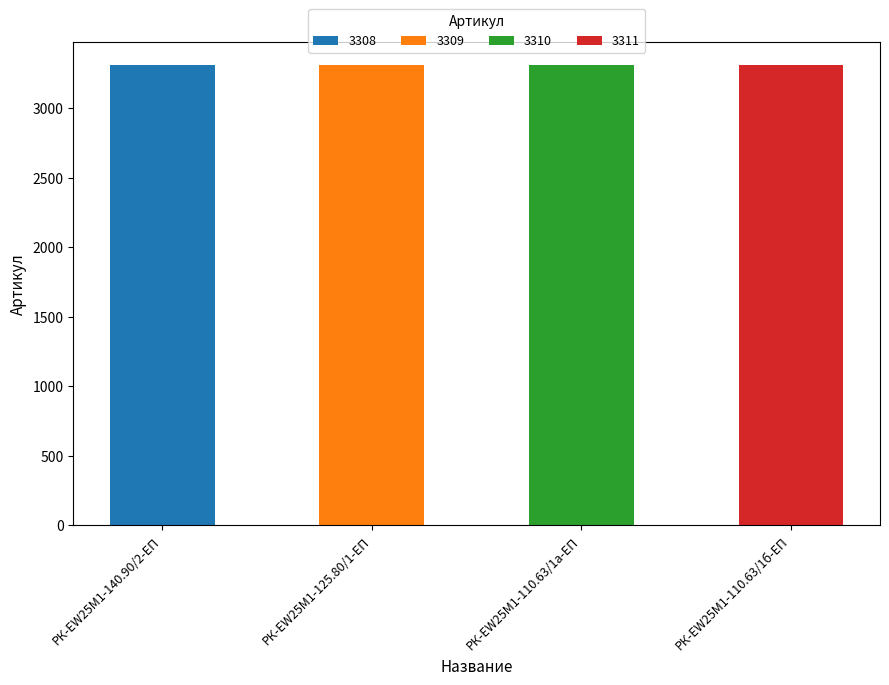

Reading left to right, what are all the values shown in this chart?

РК-EW25M1-140.90/2-ЕП=3308	РК-EW25M1-125.80/1-ЕП=3309	РК-EW25M1-110.63/1а-ЕП=3310	РК-EW25M1-110.63/1б-ЕП=3311